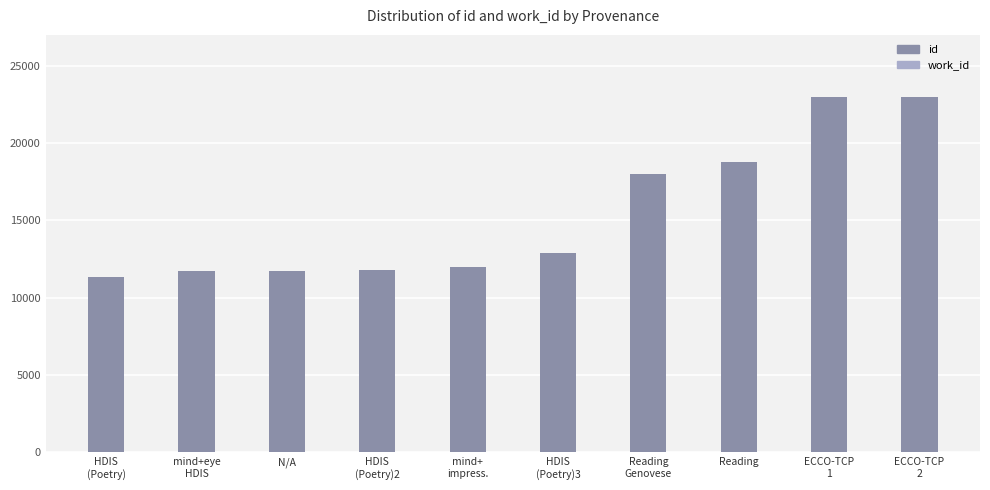

Which label corresponds to the largest value in the chart?

ECCO-TCP
2